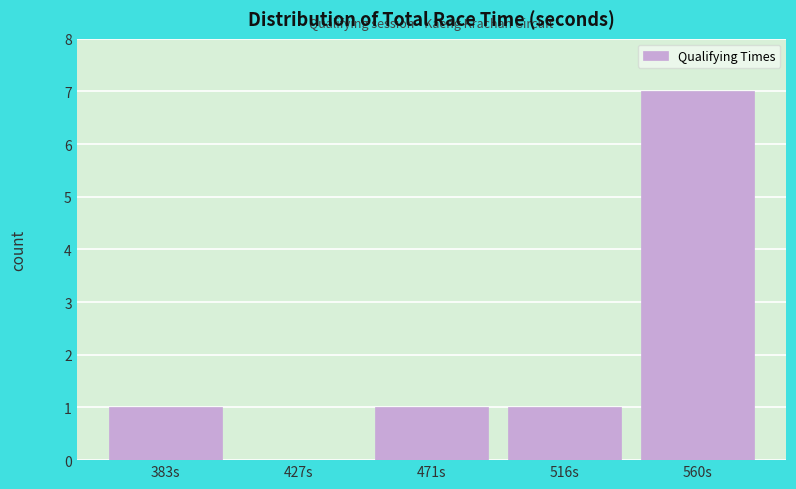

Reading left to right, list all the values displayed in this chart.

383s=1	427s=0	471s=1	516s=1	560s=7